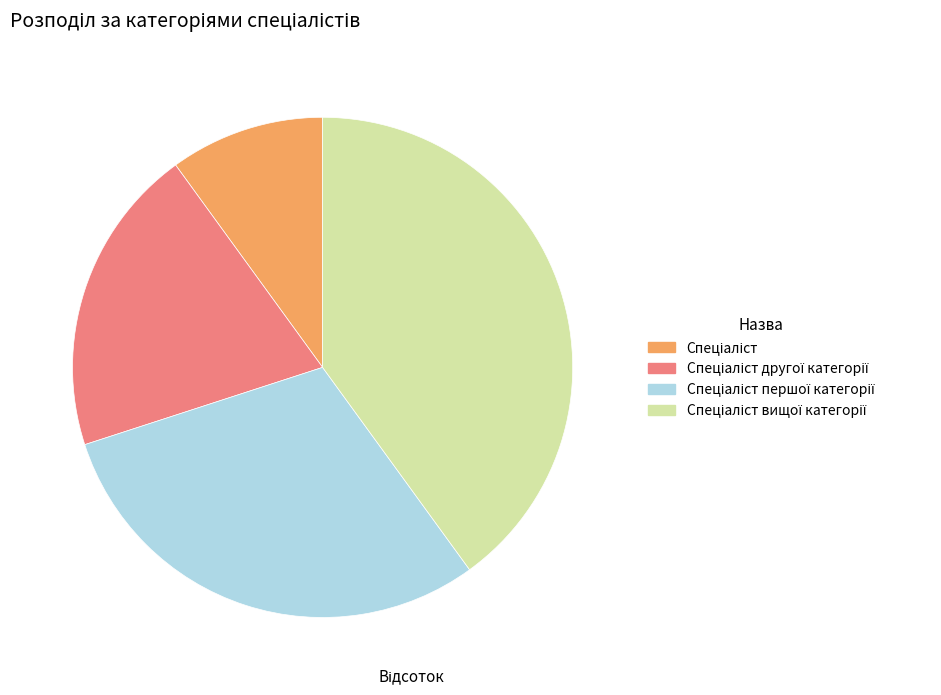

Does any single category account for the majority?

No